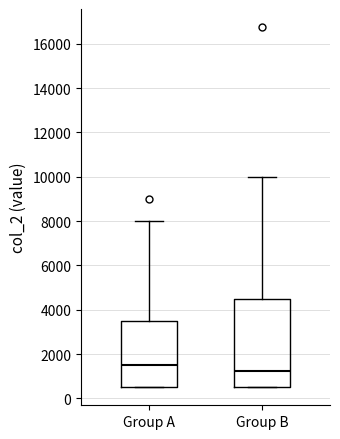

Where does the median line of the box for Group B sit on the y-axis? The values are not printed on the chart, so give them approximately, as read against the axis.

1200